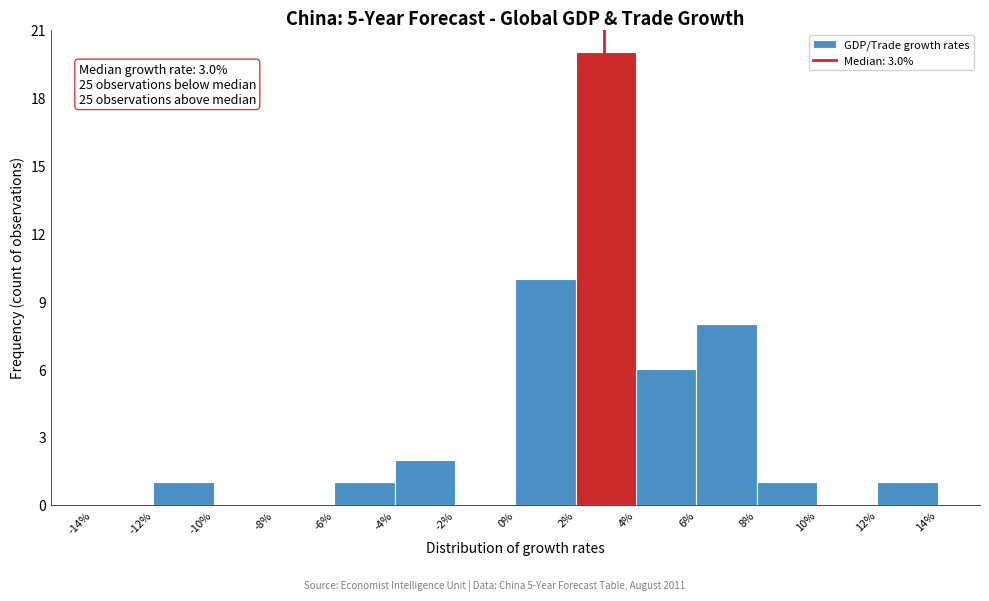

Over which range of the x-axis is the bar tallest?

2% to 4%